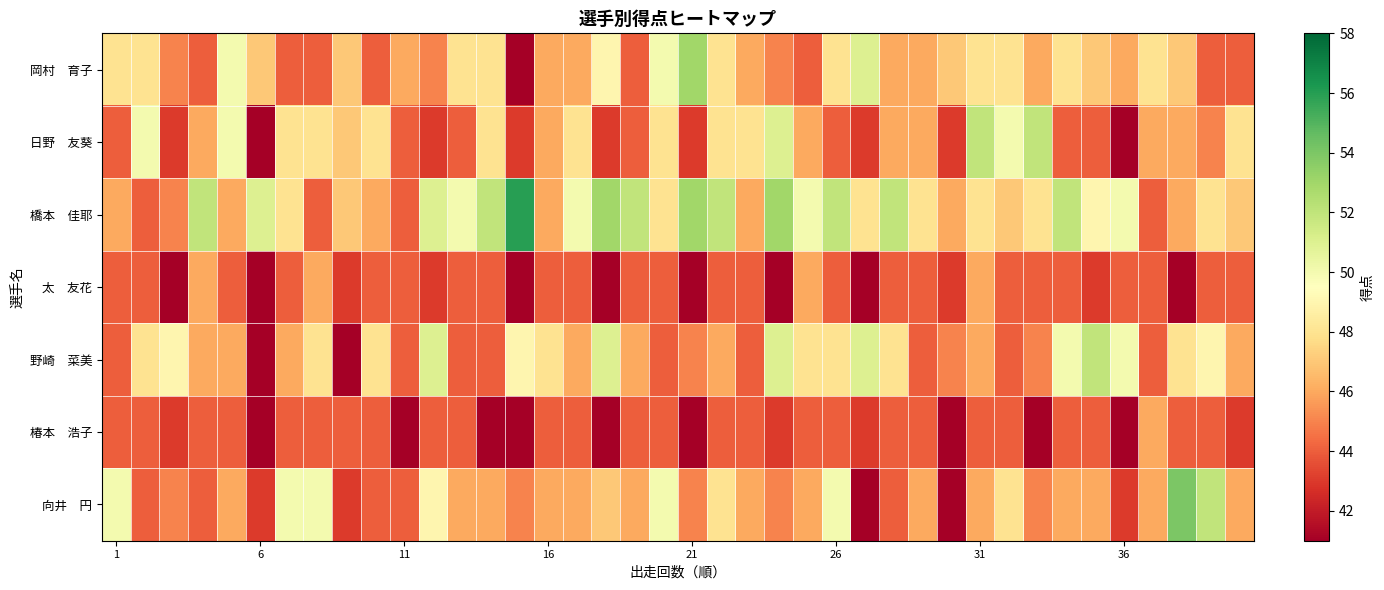

At how many categories does at least one series exceed 51?

16